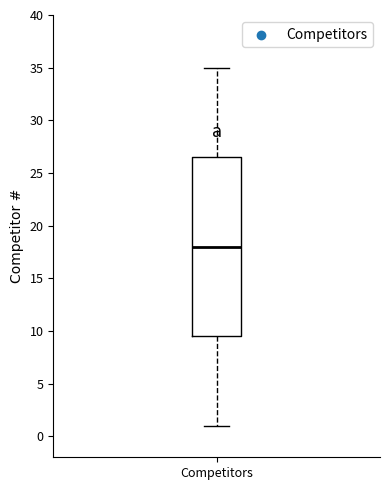

Transcribe this box plot: give where the median line is, the range the box spans, and where the two whiskers end, as read against the y-axis. The values are not printed on the chart, so give them approximately, as read against the axis.

median 18.0, box 9.5 to 26.5, whiskers 1.0 to 35.0